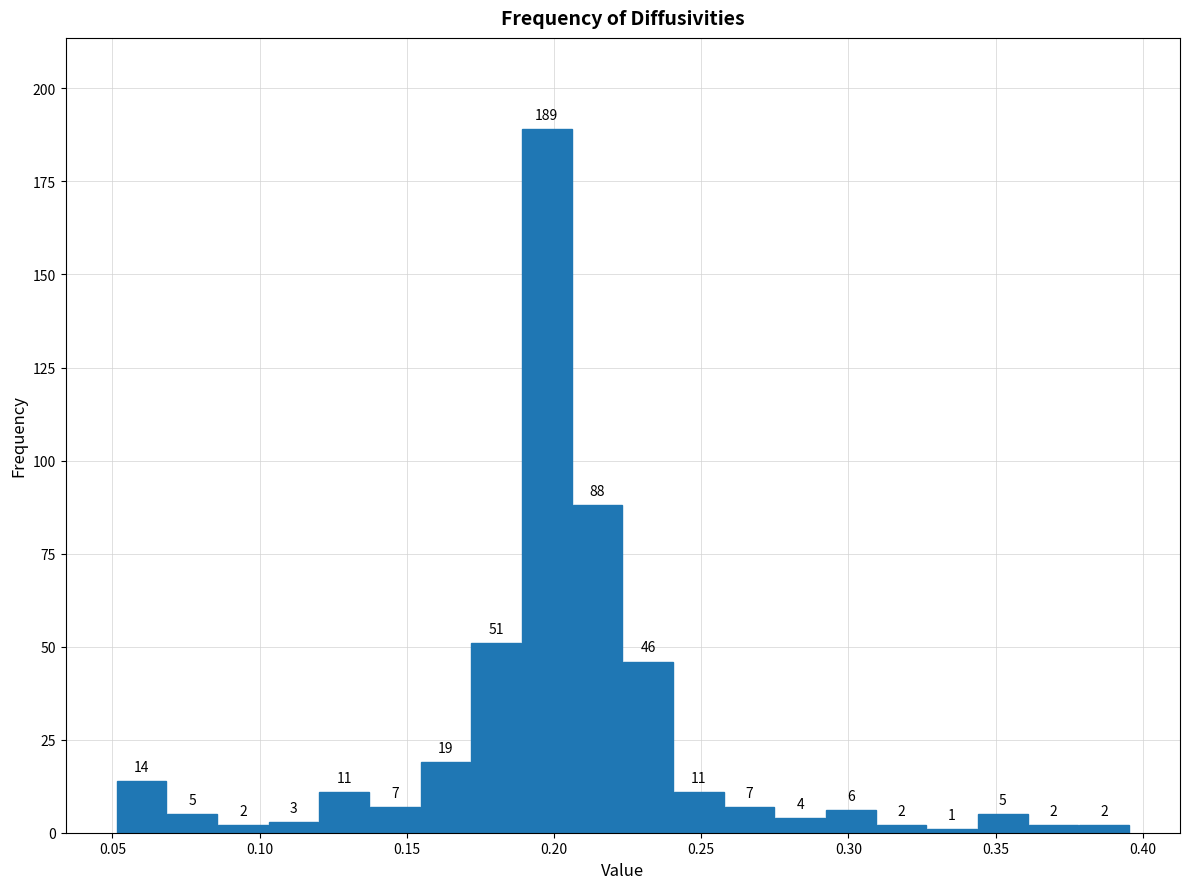

Read against the x-axis, roughly where is the centre of the tallest bar?

0.200